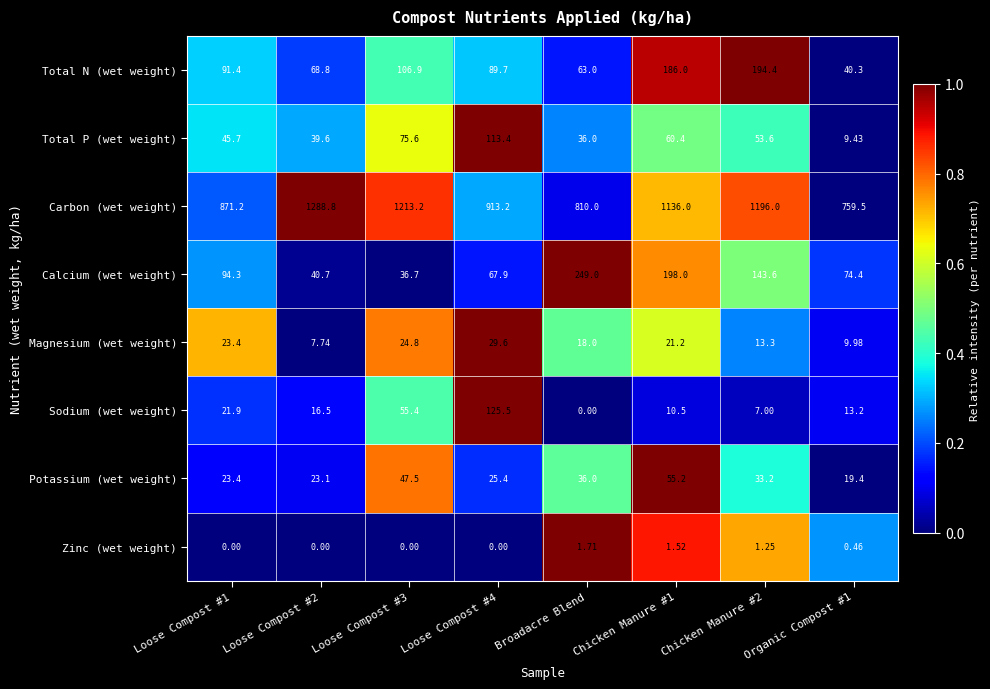

Is the value of Magnesium (wet weight) at Broadacre Blend greater than the value of Potassium (wet weight) at Loose Compost #1?

No